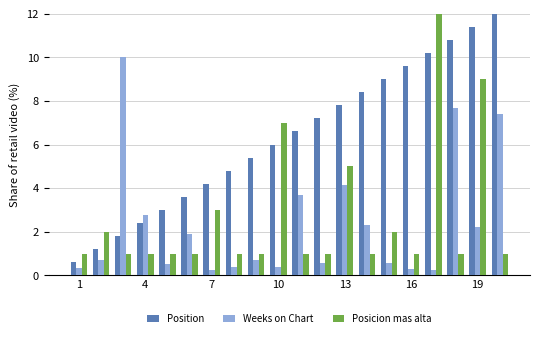

Which series has the largest range (max minus min)?

Position